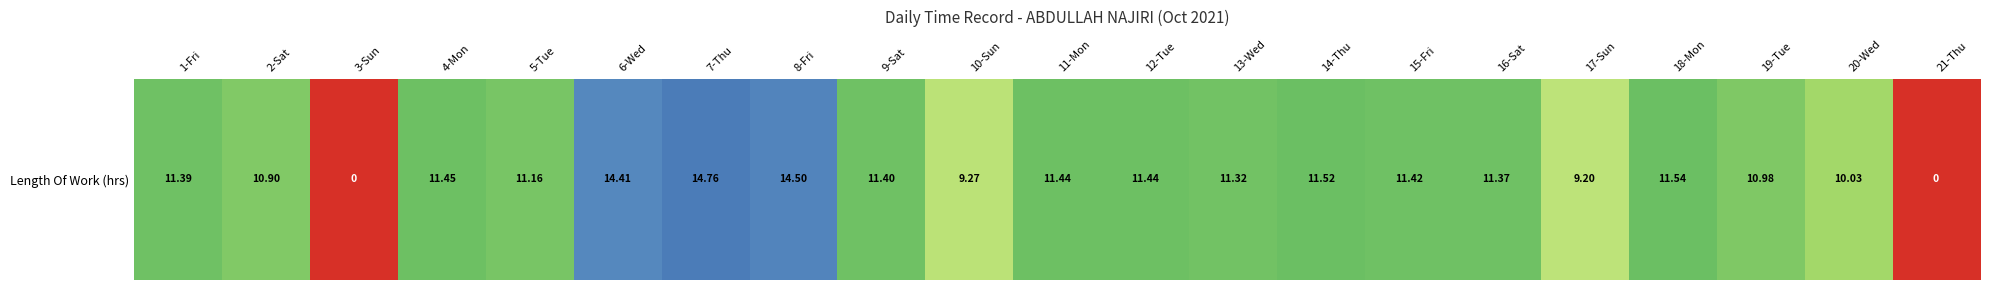

What is the ratio of the value at 5-Tue to the value at 16-Sat?

1.0